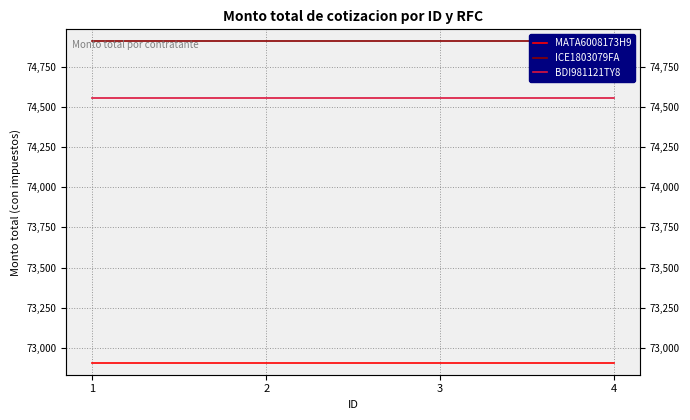

What is the spread (max minus min) of values at 3?

2001.0